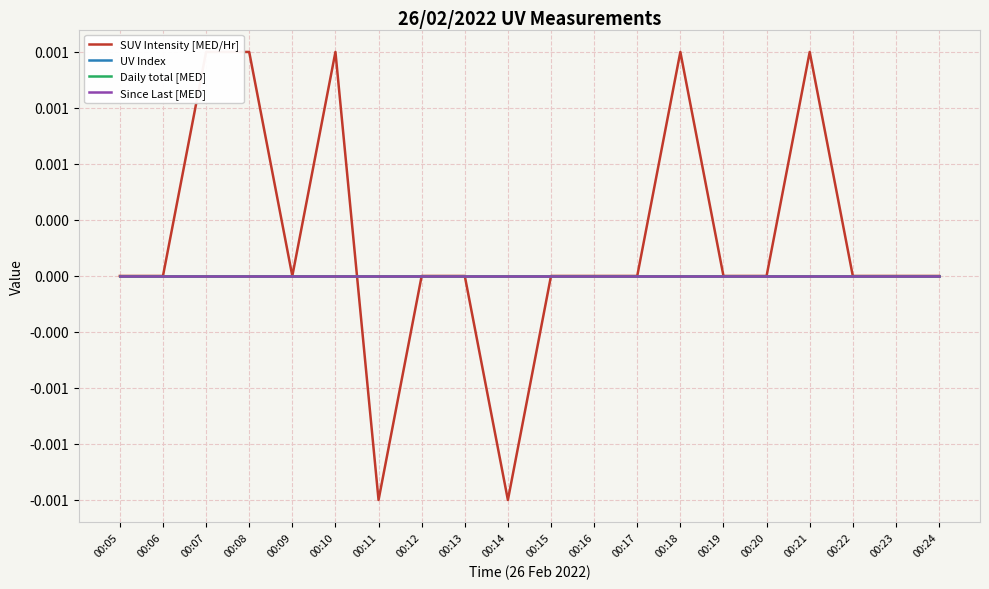

True or false: Daily total [MED] has more than 0 points higher than both neighbors.

False